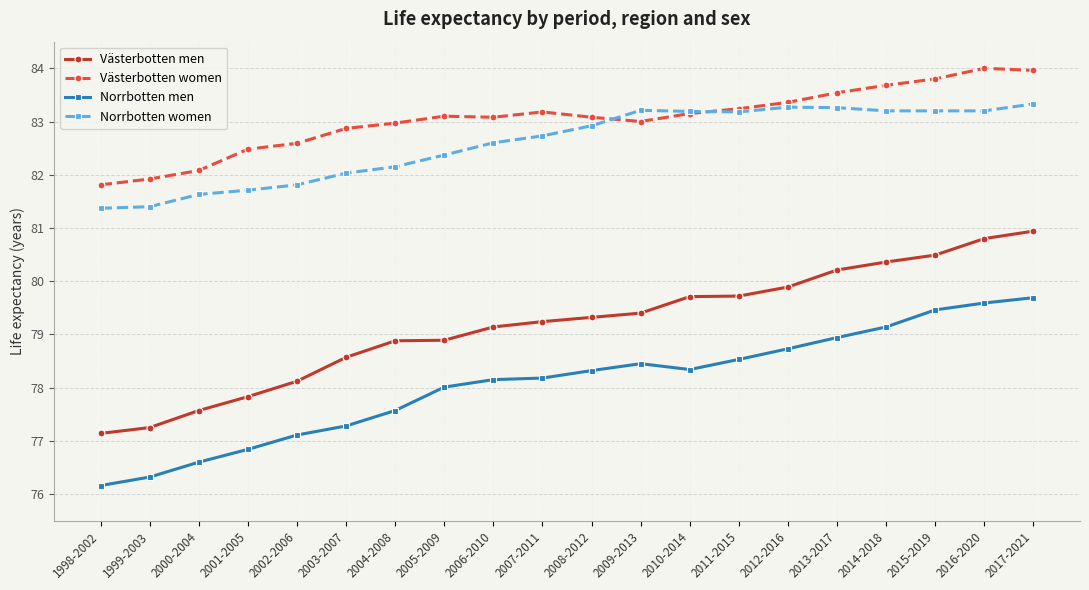

What is the total value across all series at 2017-2021?

327.9